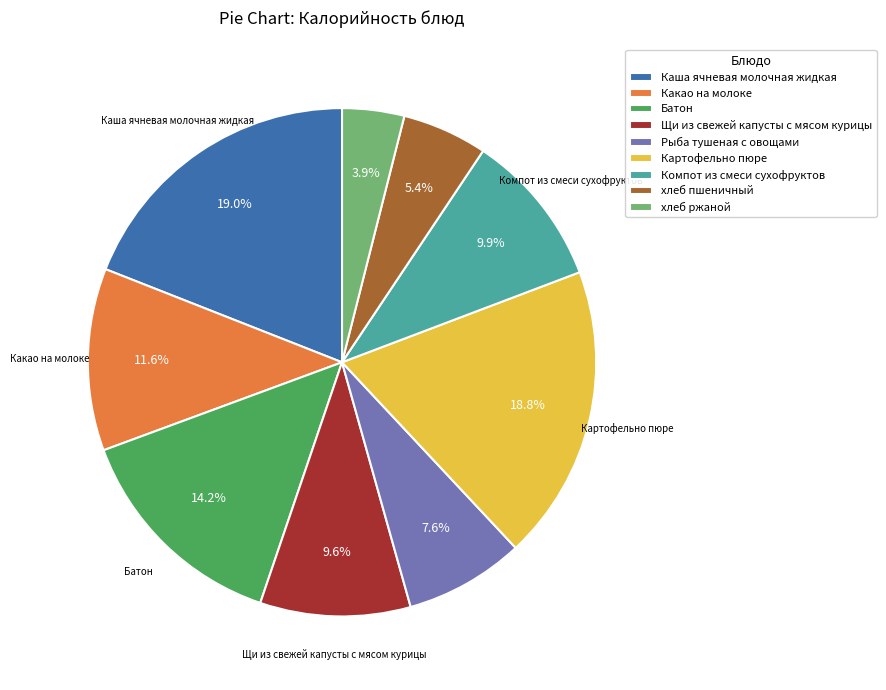

Which slice is the smallest?

хлеб ржаной